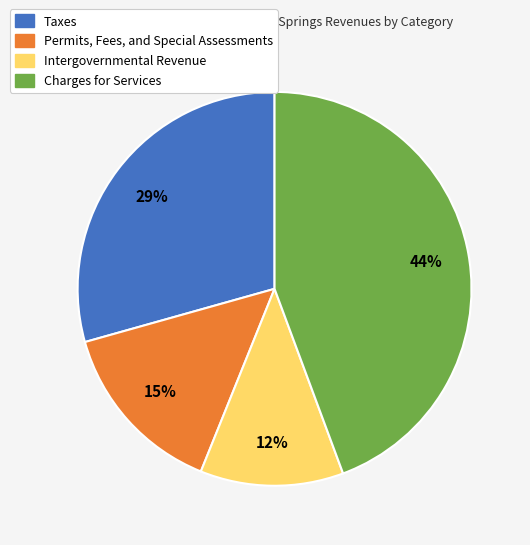

True or false: Permits, Fees, and Special Assessments accounts for 15% of the total.

True